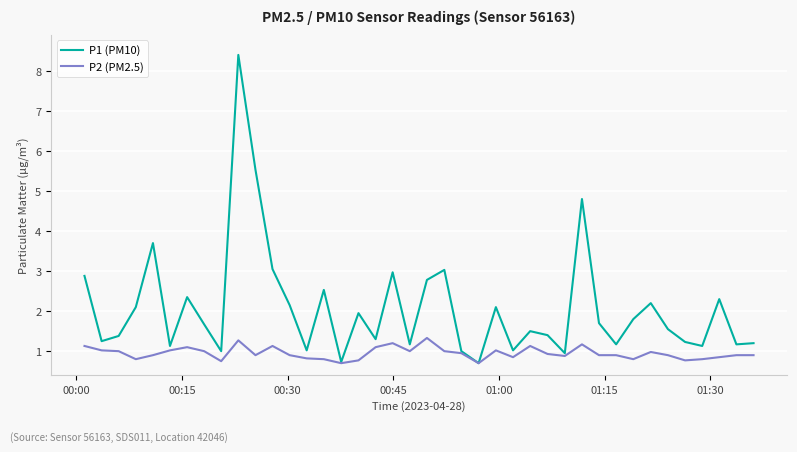

Which series has the widest spread of values?

P1 (PM10)